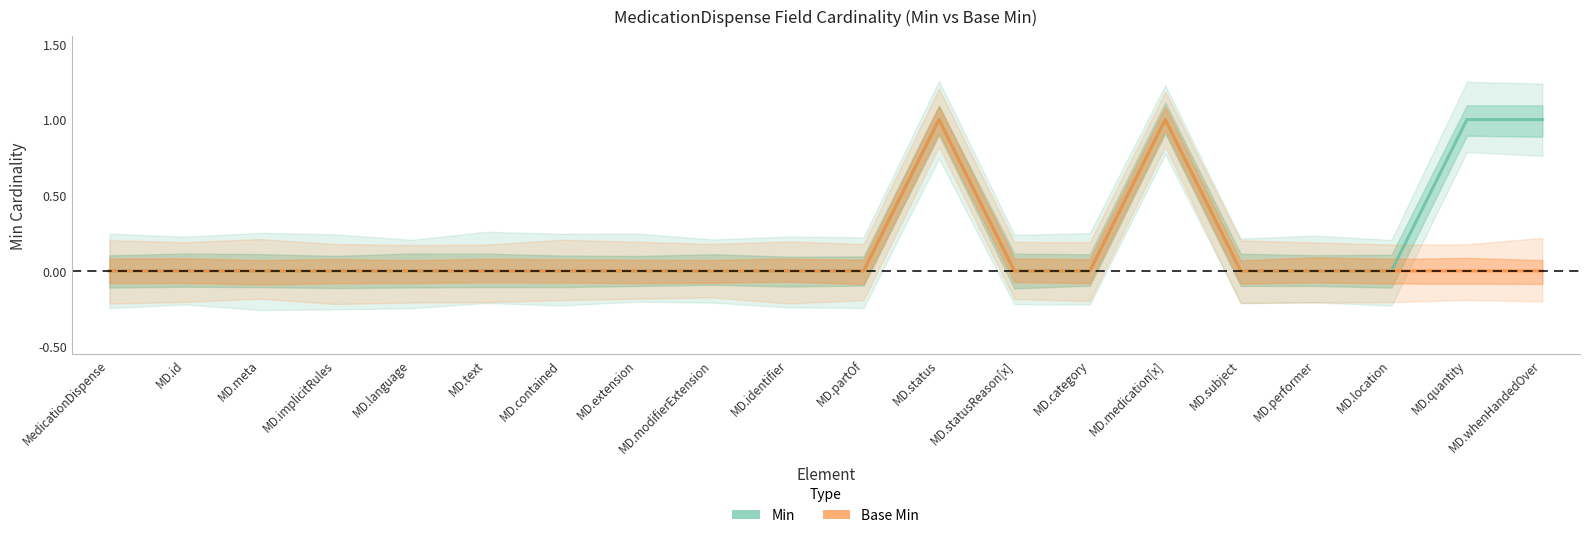

Reading left to right, extract all data points from this chart.

Min: MedicationDispense=0	MD.id=0	MD.meta=0	MD.implicitRules=0	MD.language=0	MD.text=0	MD.contained=0	MD.extension=0	MD.modifierExtension=0	MD.identifier=0	MD.partOf=0	MD.status=1	MD.statusReason[x]=0	MD.category=0	MD.medication[x]=1	MD.subject=0	MD.performer=0	MD.location=0	MD.quantity=1	MD.whenHandedOver=1
Base Min: MedicationDispense=0	MD.id=0	MD.meta=0	MD.implicitRules=0	MD.language=0	MD.text=0	MD.contained=0	MD.extension=0	MD.modifierExtension=0	MD.identifier=0	MD.partOf=0	MD.status=1	MD.statusReason[x]=0	MD.category=0	MD.medication[x]=1	MD.subject=0	MD.performer=0	MD.location=0	MD.quantity=0	MD.whenHandedOver=0